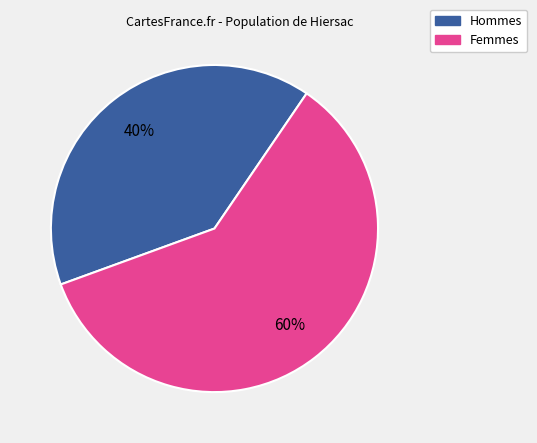

To the nearest percent, what is the difference between the largest and smallest slice percentages?

20%